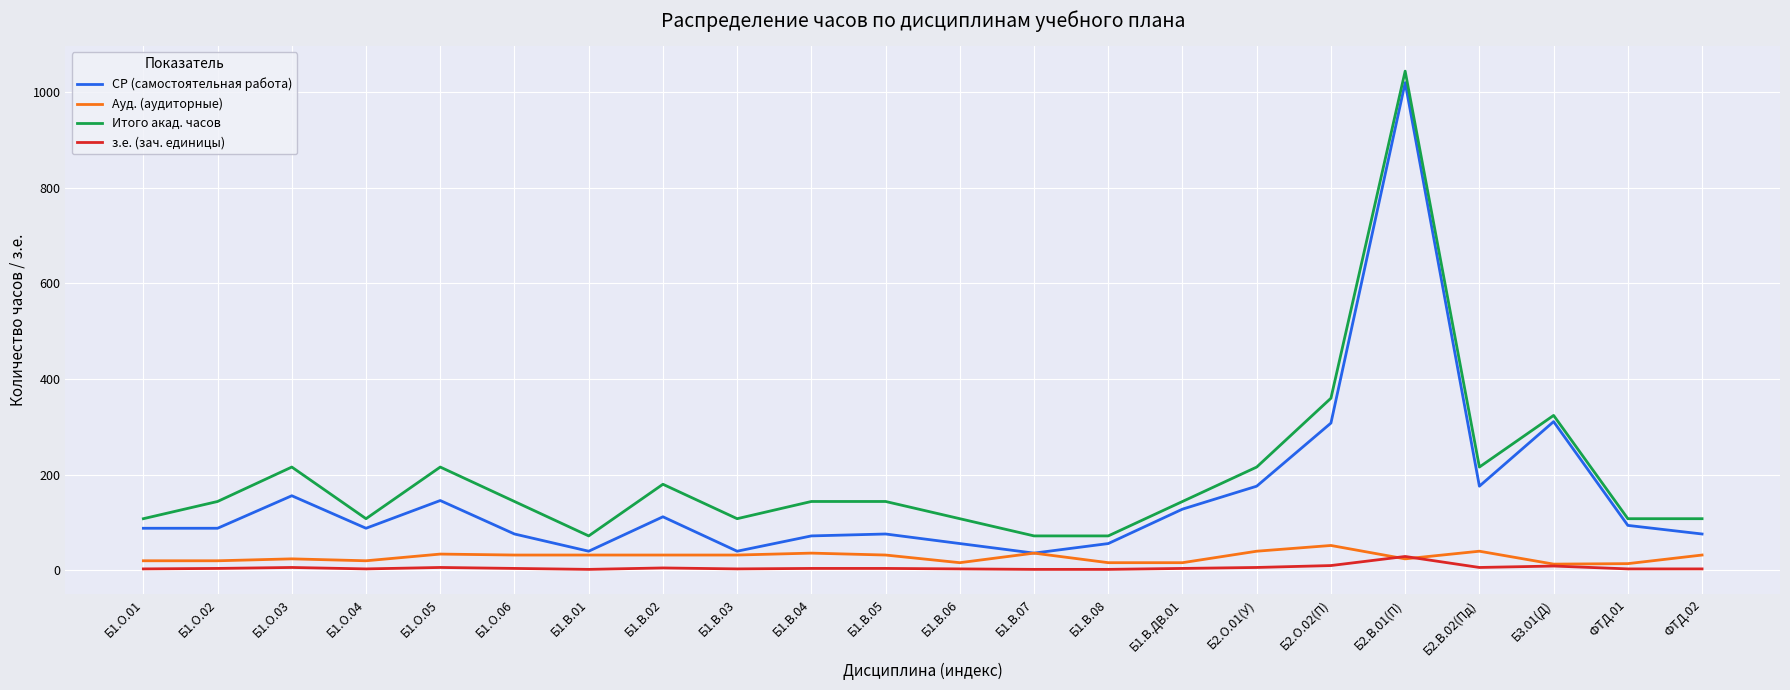

Is the value of Итого акад. часов at Б1.О.02 greater than the value of з.е. (зач. единицы) at Б1.В.07?

Yes